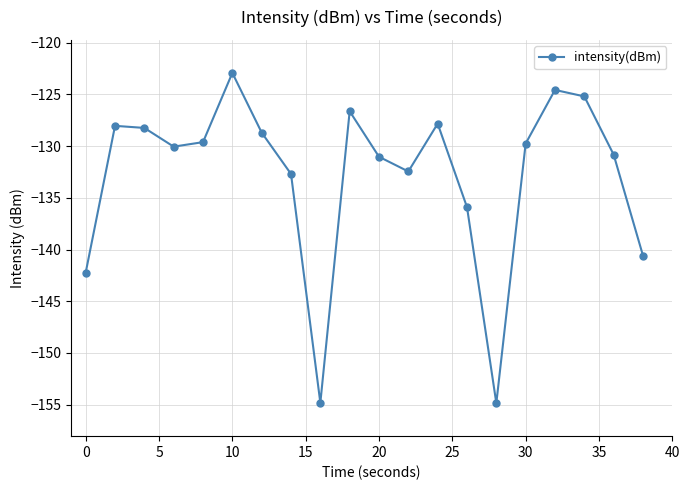

What is the value of the 19th point from the left?

-130.8